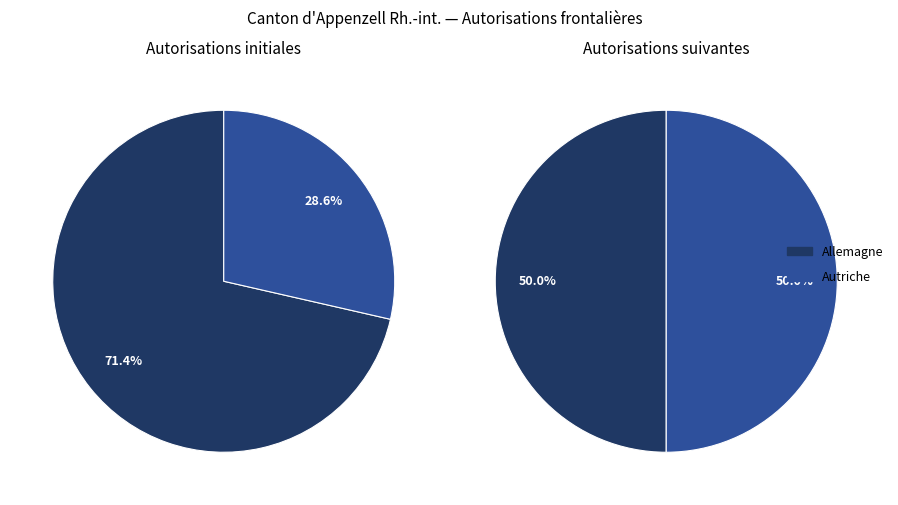

True or false: Allemagne accounts for 50% of the total.

True